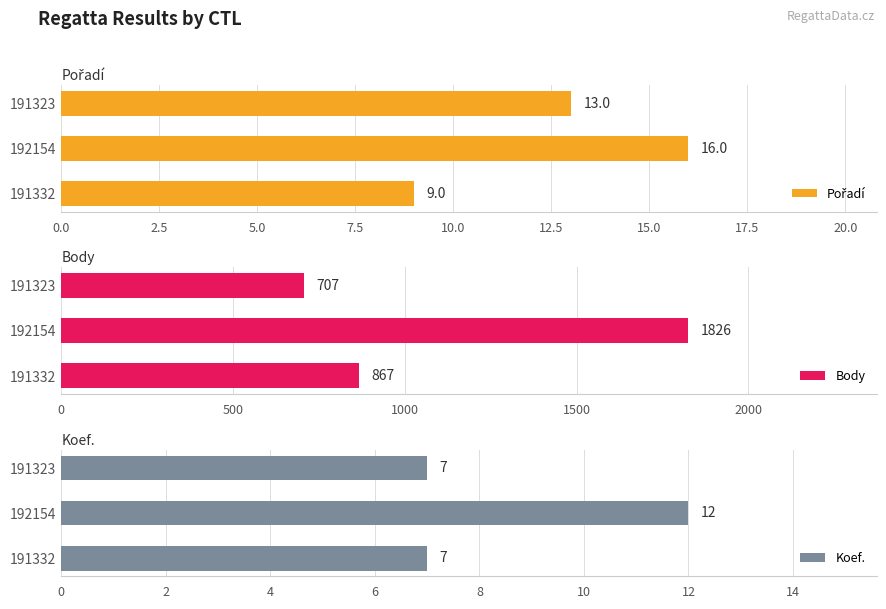

At how many categories does at least one series exceed 583?

3